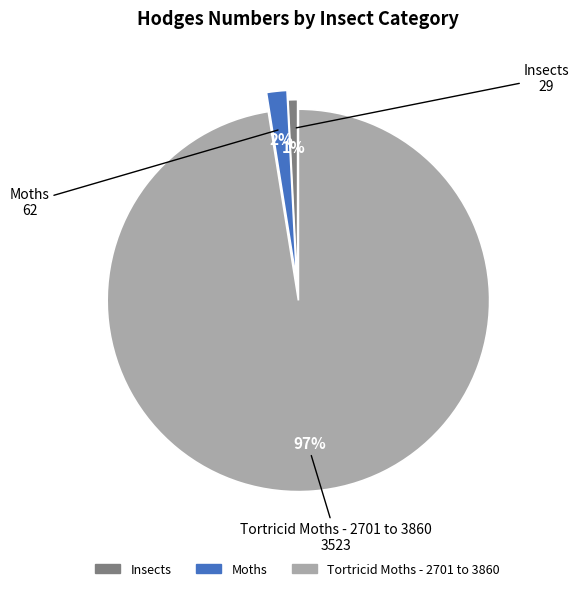

Approximately how many times larger is the value at Insects compared to Moths?

0.5